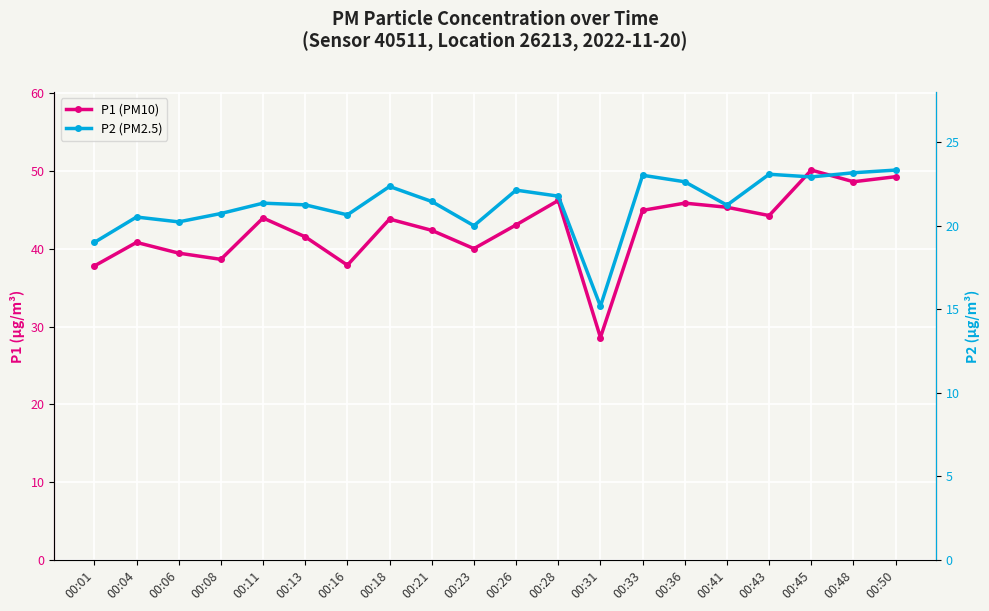

Reading left to right, list all the values displayed in this chart.

P1 (PM10): 37.8	40.8	39.5	38.6	44.0	41.5	37.9	43.8	42.4	40.0	43.1	46.2	28.6	45.0	45.9	45.4	44.3	50.1	48.6	49.3
P2 (PM2.5): 19.0	20.5	20.2	20.7	21.4	21.2	20.6	22.4	21.4	20.0	22.1	21.8	15.2	23.0	22.6	21.2	23.1	22.9	23.2	23.3